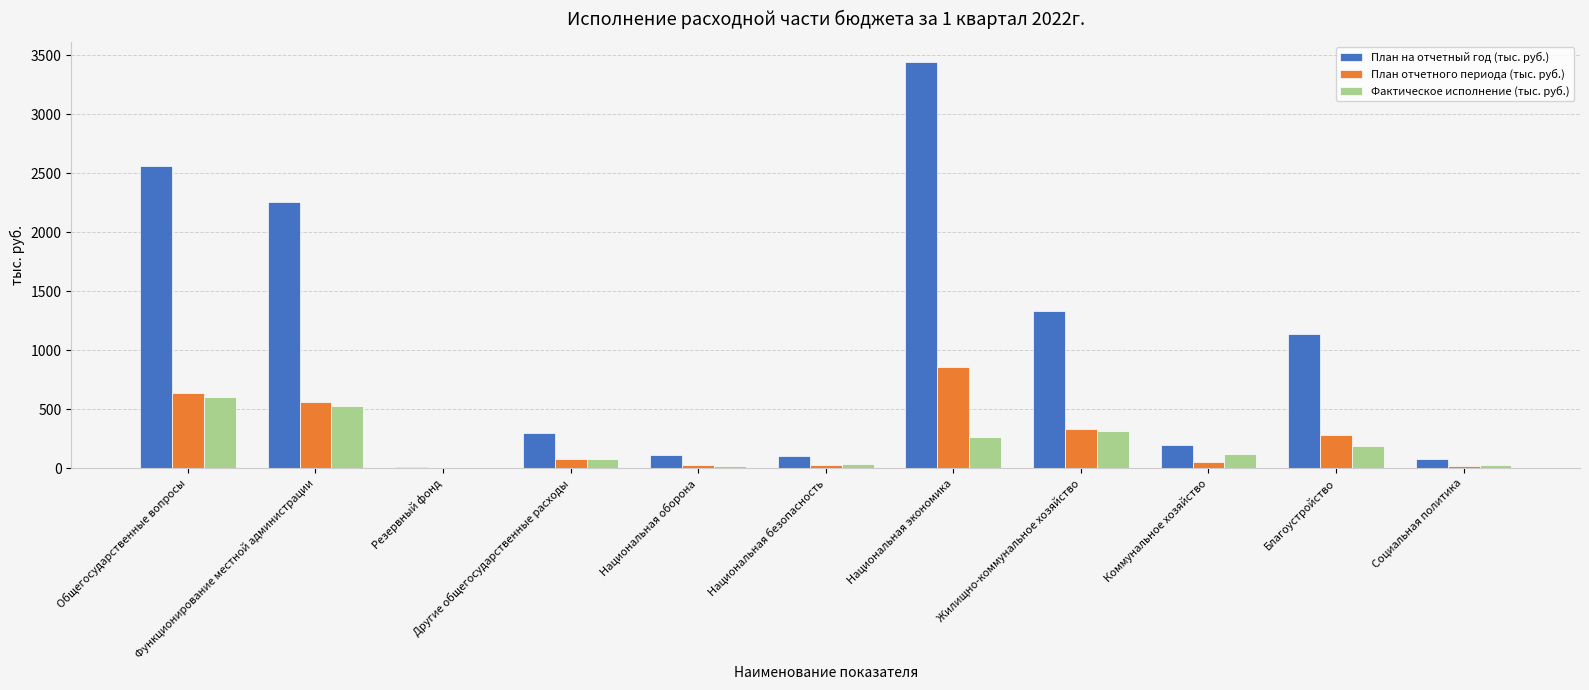

Which series has the largest total across all categories?

План на отчетный год (тыс. руб.)